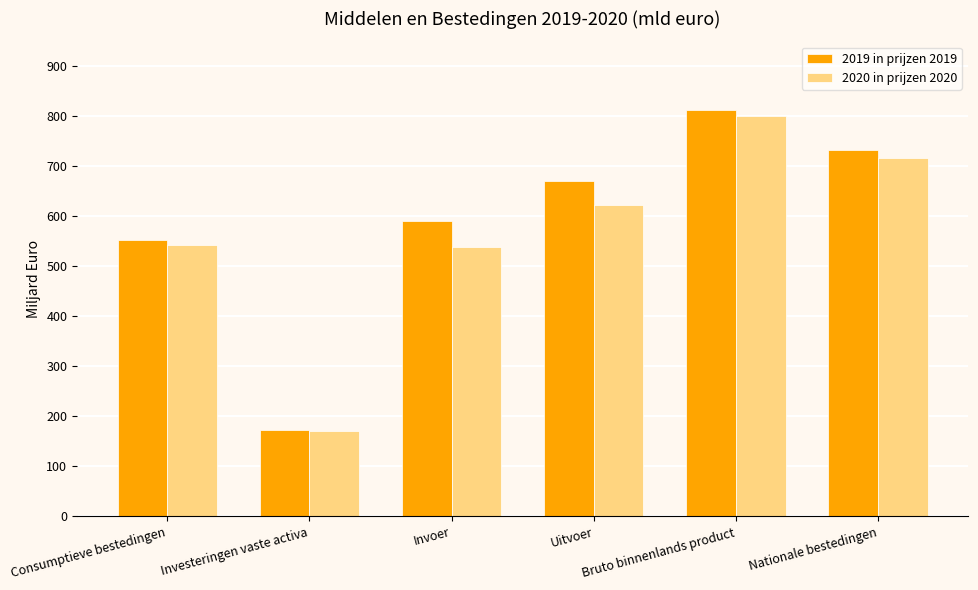

What is the difference between the highest and lowest values at Uitvoer?

48.2